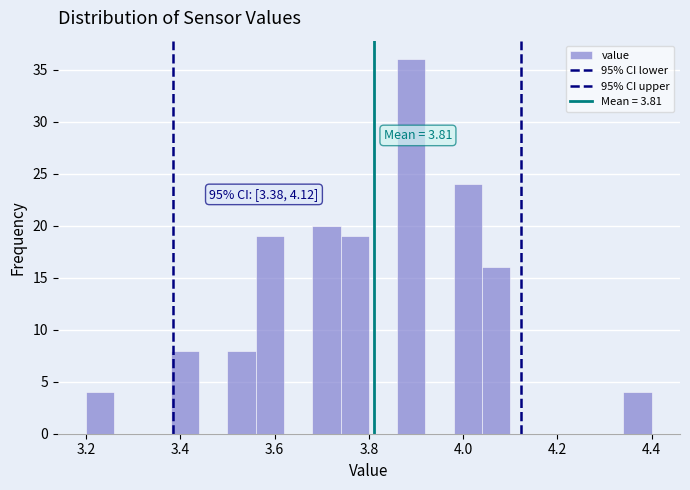

Around what value on the x-axis is the tallest bar? Give the approximate position of its centre, as read against the axis.

3.90